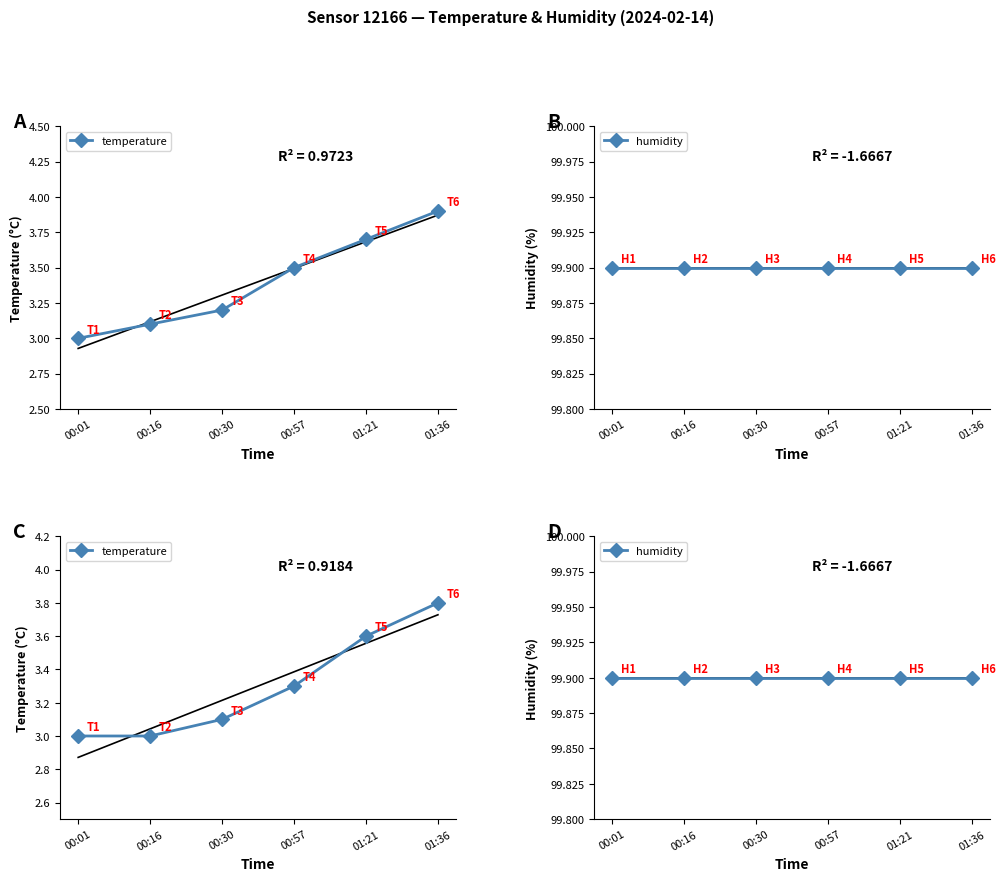

At which label is humidity closest to 99?

00:01